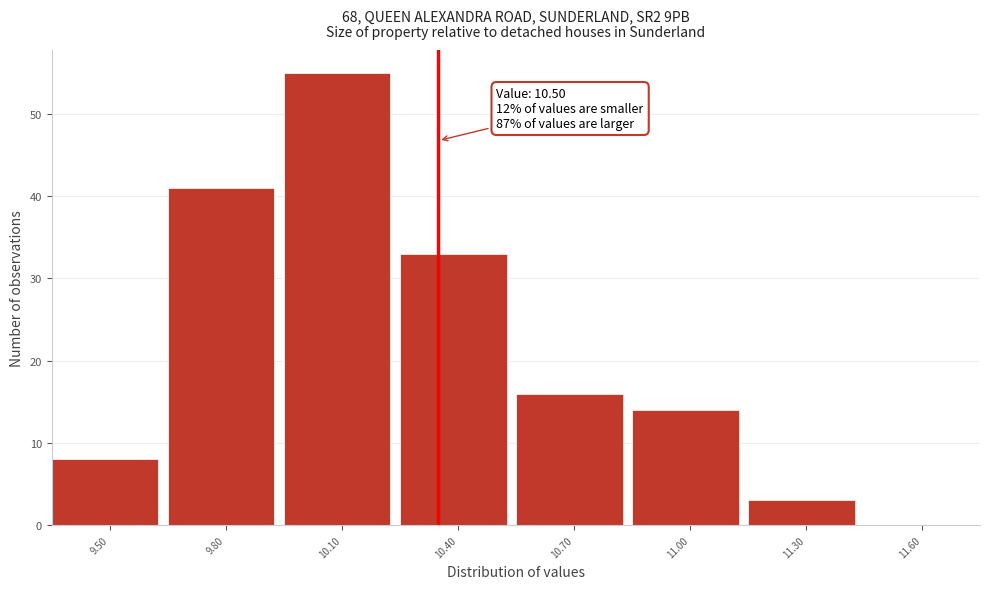

Reading left to right, what are all the values shown in this chart?

9.50=8	9.80=41	10.10=55	10.40=33	10.70=16	11.00=14	11.30=3	11.60=0